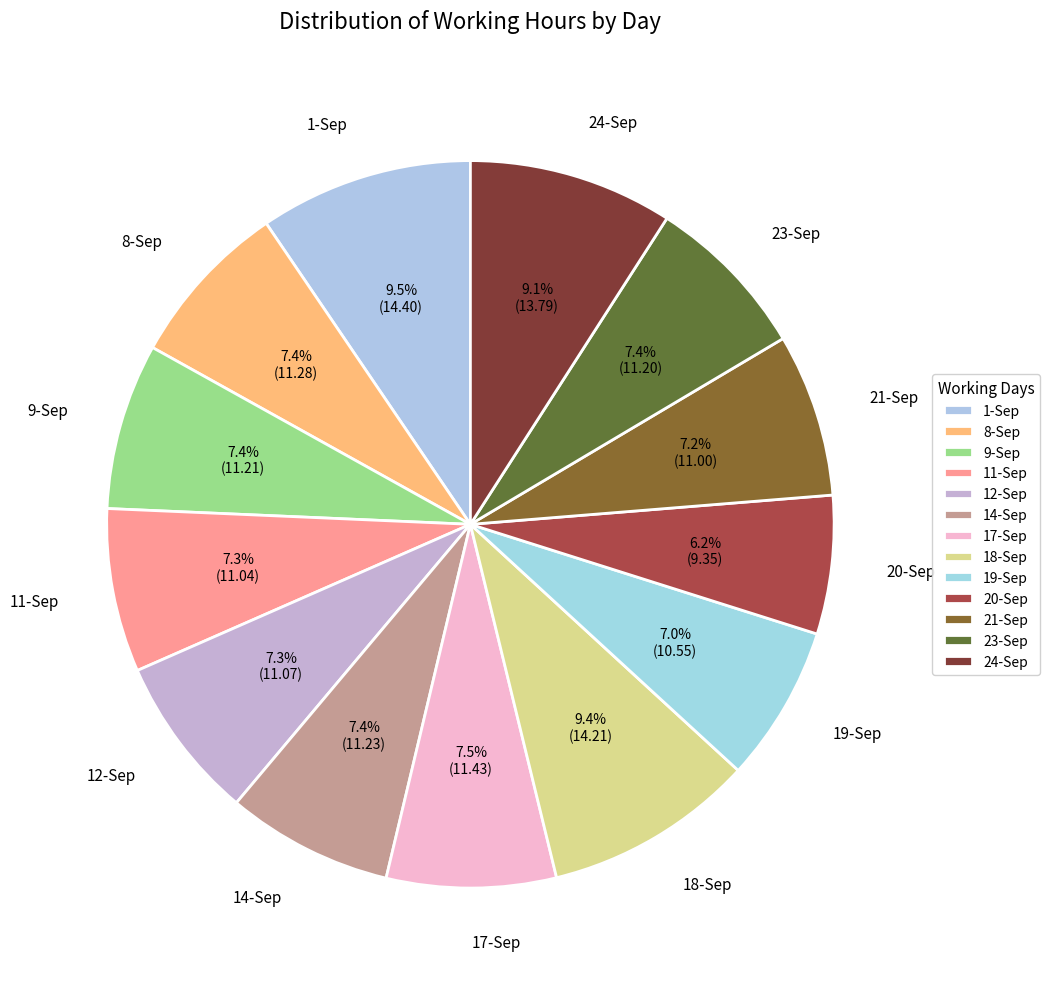

How many segments does this pie chart have?

13